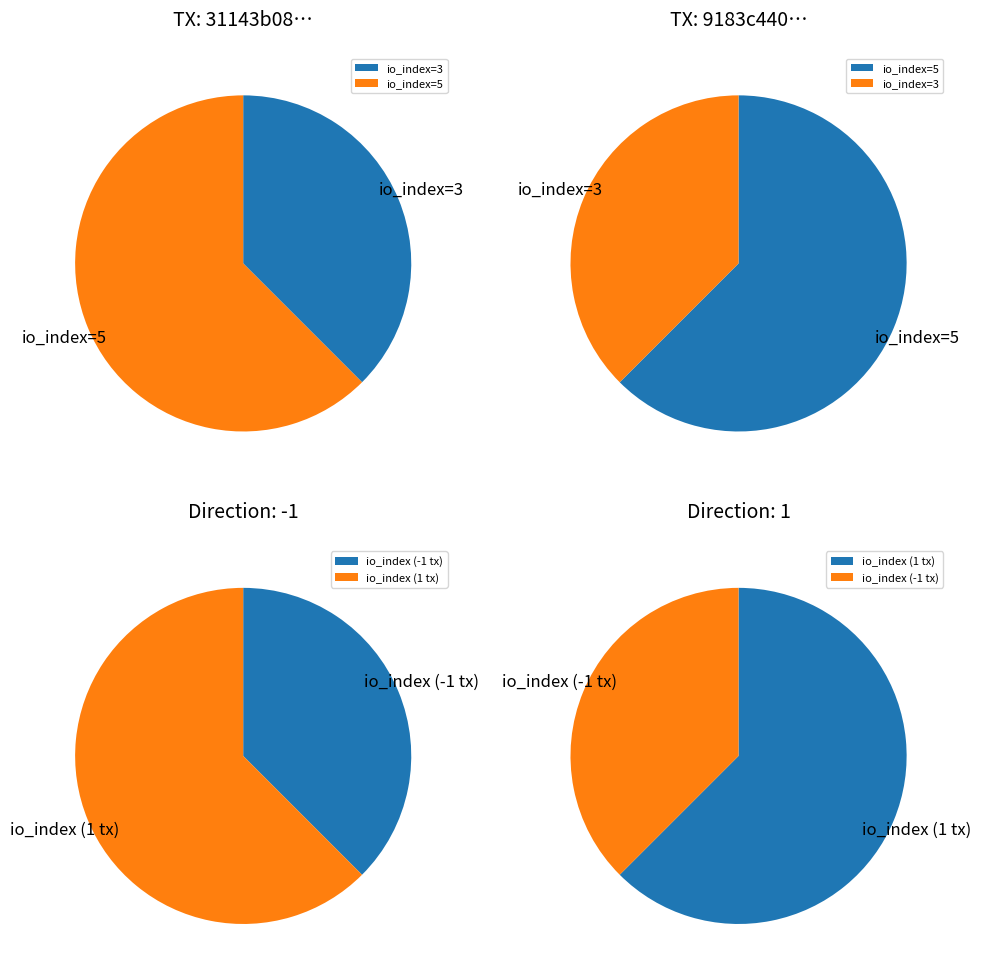

Is the sum of io_index=5 and io_index=3 greater than half?

Yes